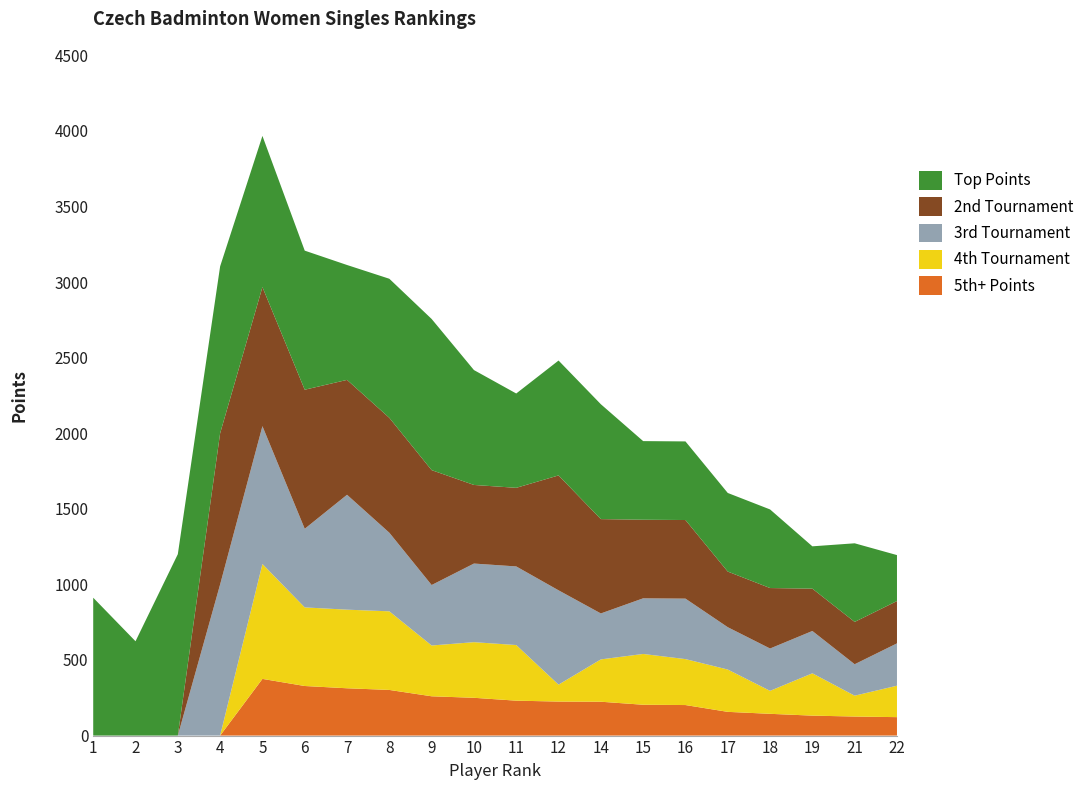

At which category is the sum across all series the highest?

5